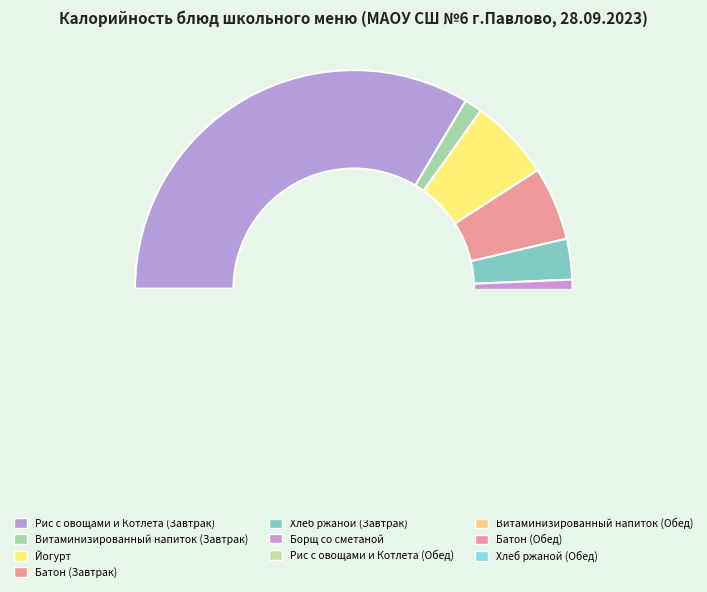

Which category has the biggest portion of the pie?

Рис с овощами и Котлета (Завтрак)